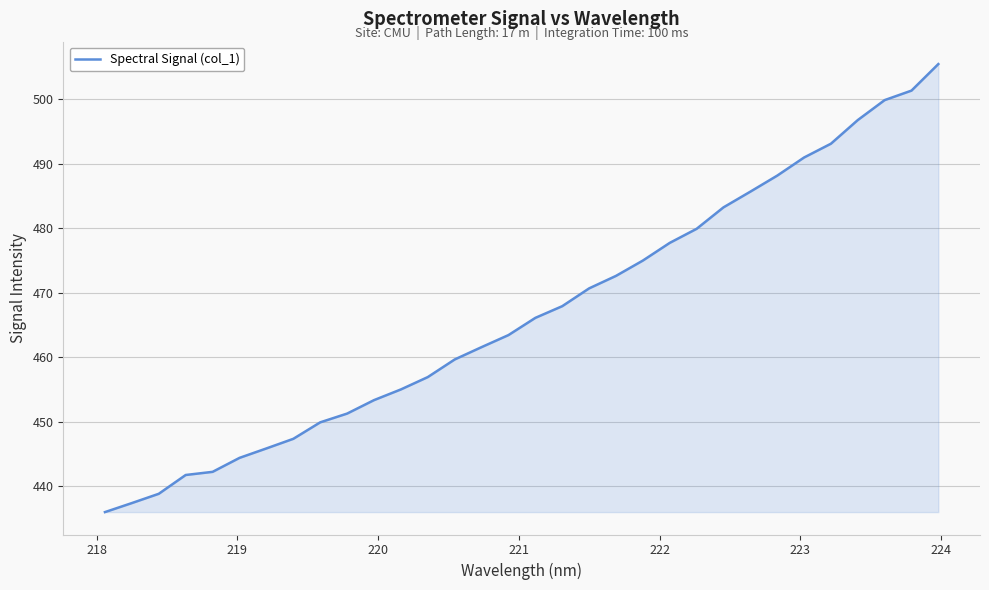

How many lines are shown in the chart?

1